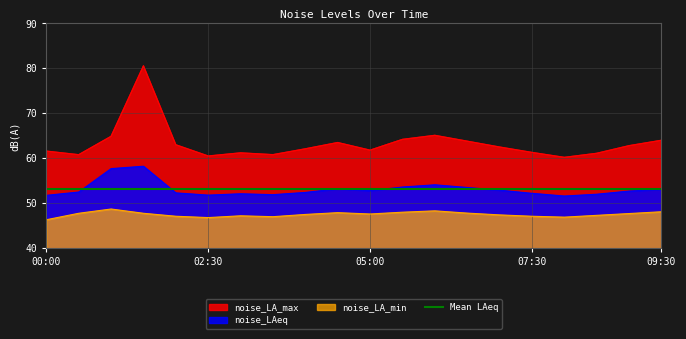

At which category is the sum across all series the highest?

01:30